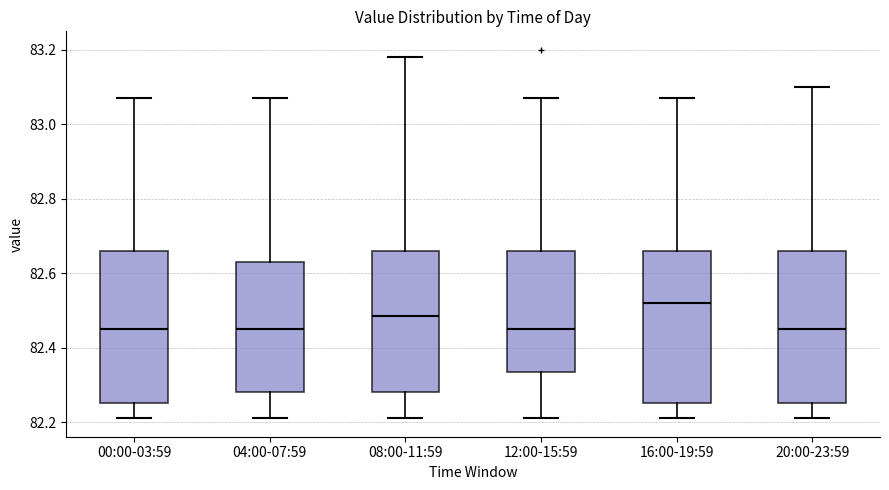

Where is the upper edge of the box for 12:00-15:59 on the y-axis? The values are not printed on the chart, so give them approximately, as read against the axis.

82.66